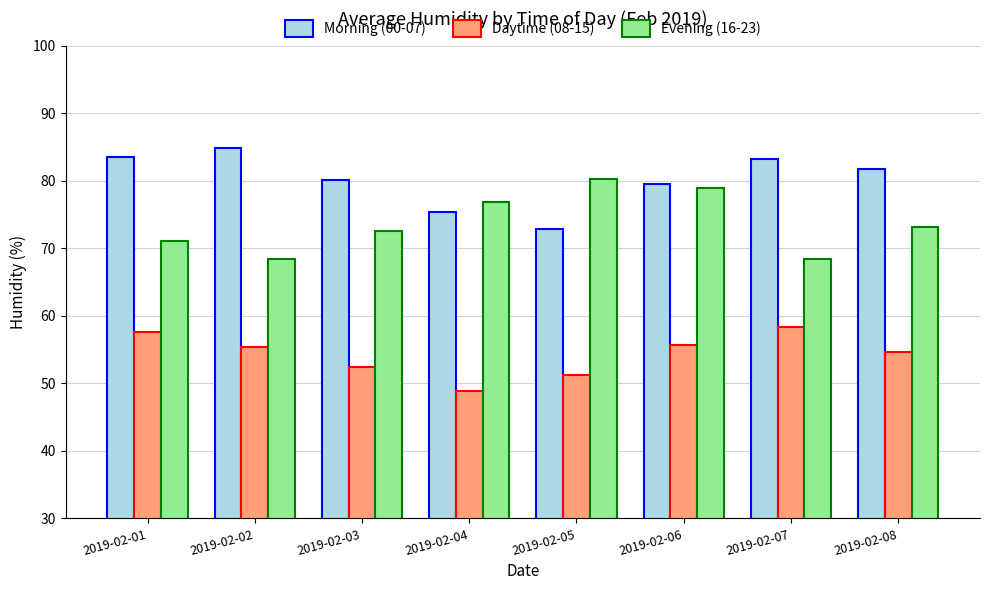

What are all the series names shown in the legend?

Morning (00-07), Daytime (08-15), Evening (16-23)